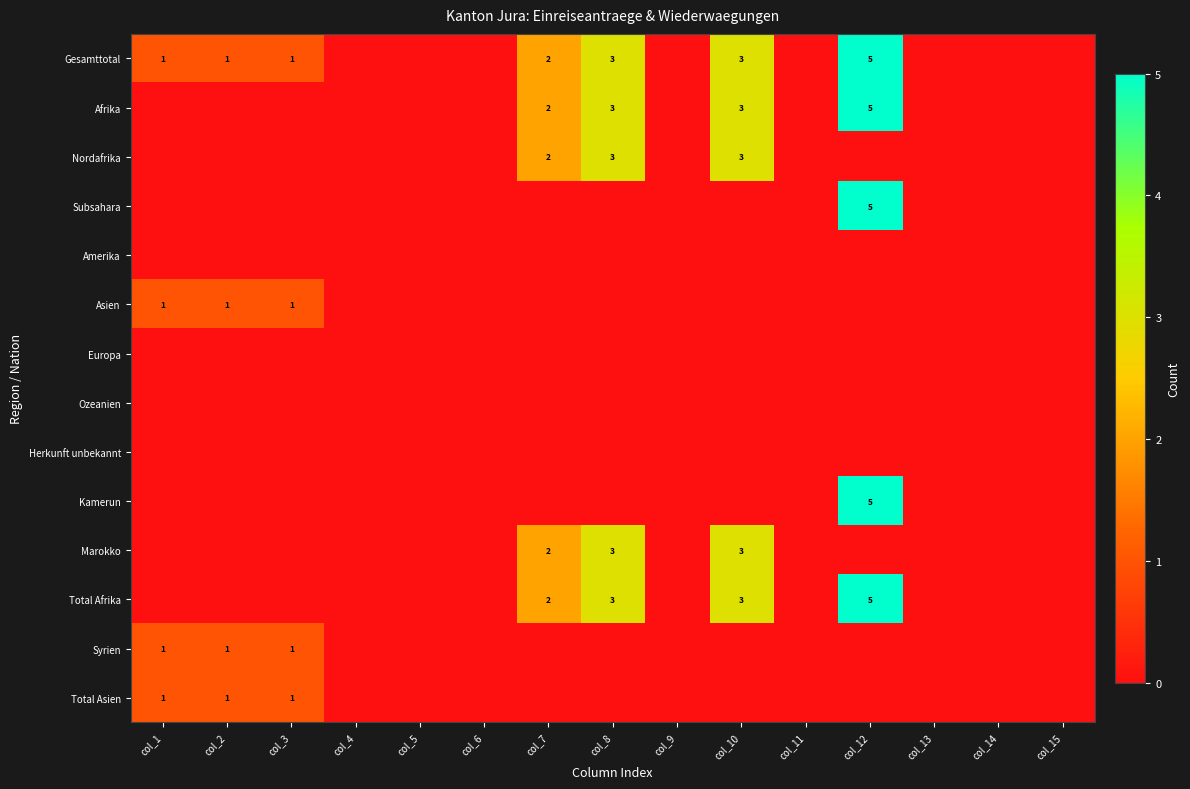

The Total Afrika series shows 5 at col_12. True or false?

True